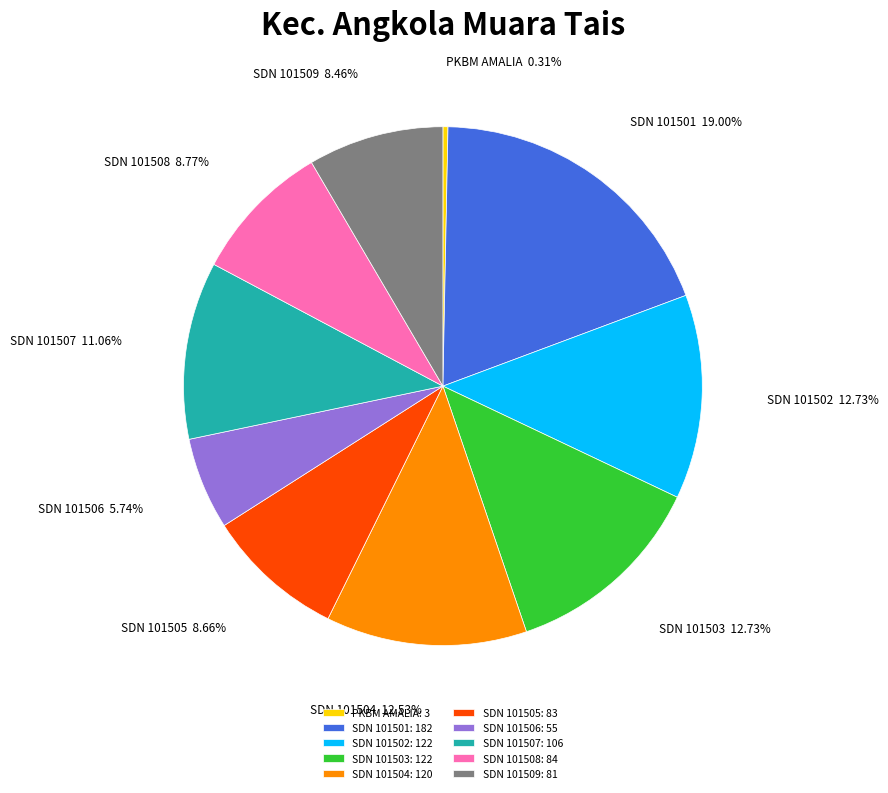

Does any single category account for the majority?

No